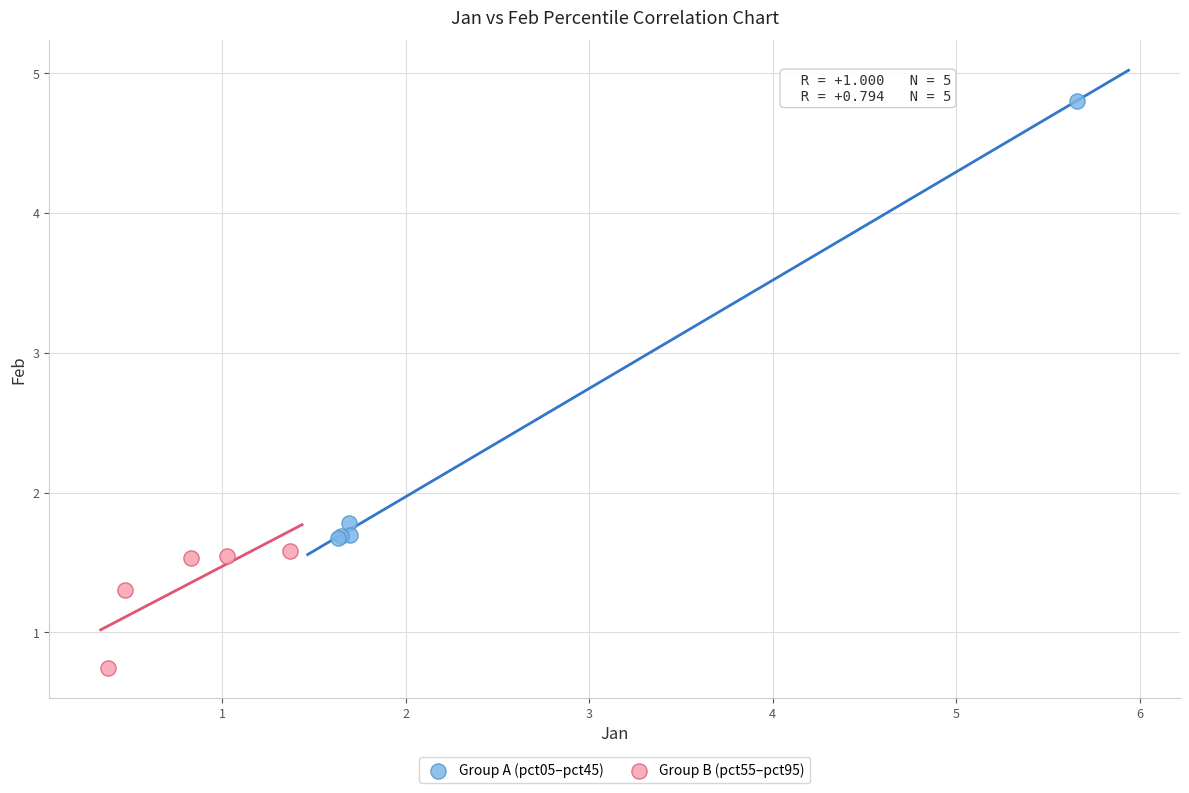

Which series contains the lowest Y value?

Group B (pct55–pct95)